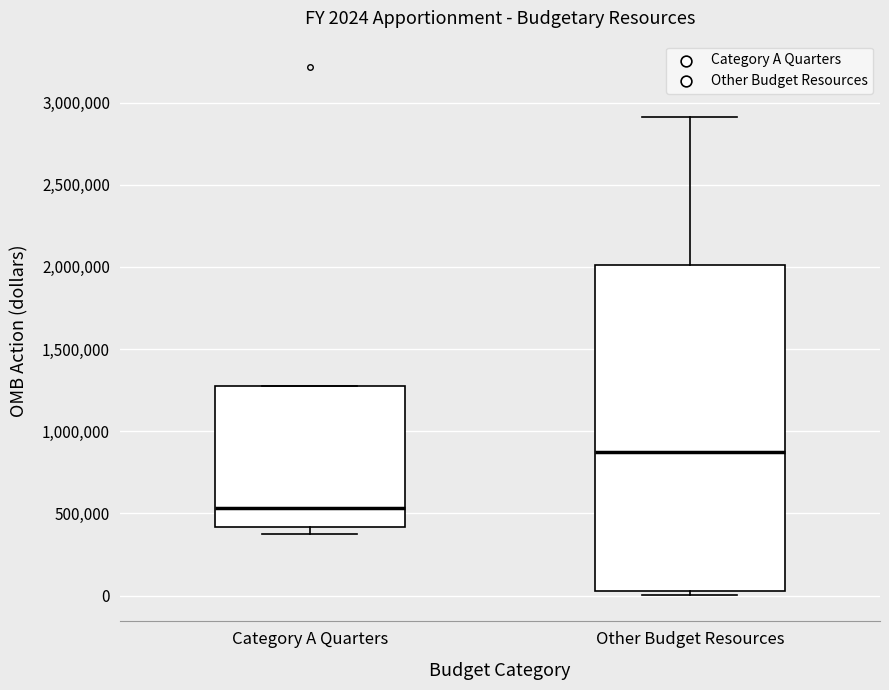

Which box has the highest median line?

Other Budget Resources